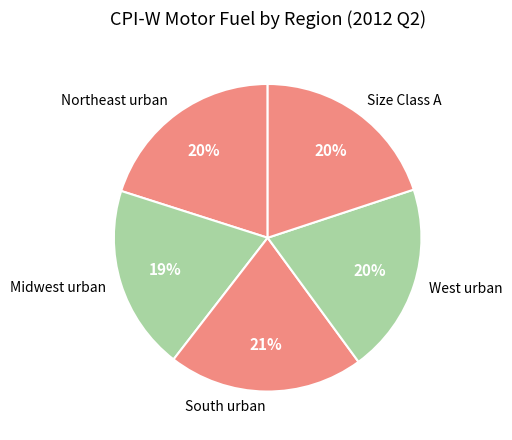

Is the sum of West urban and Size Class A greater than half?

No